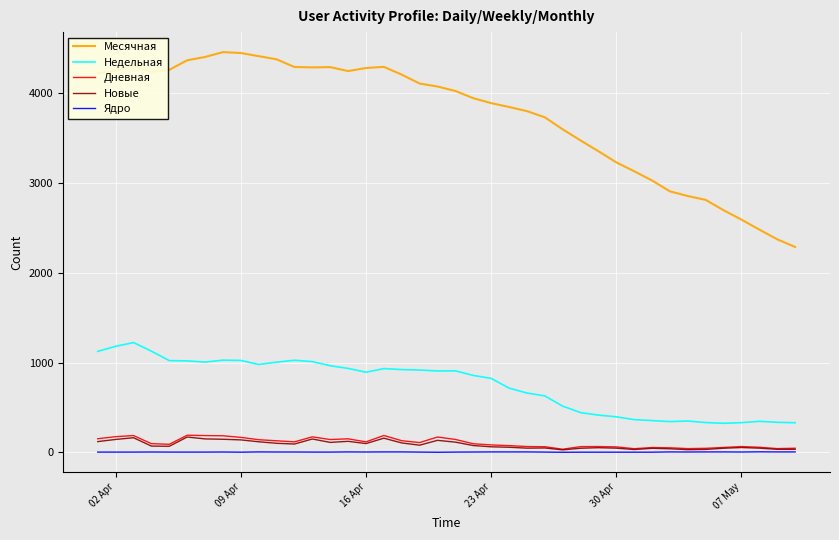

What is the greatest value displayed?

4459